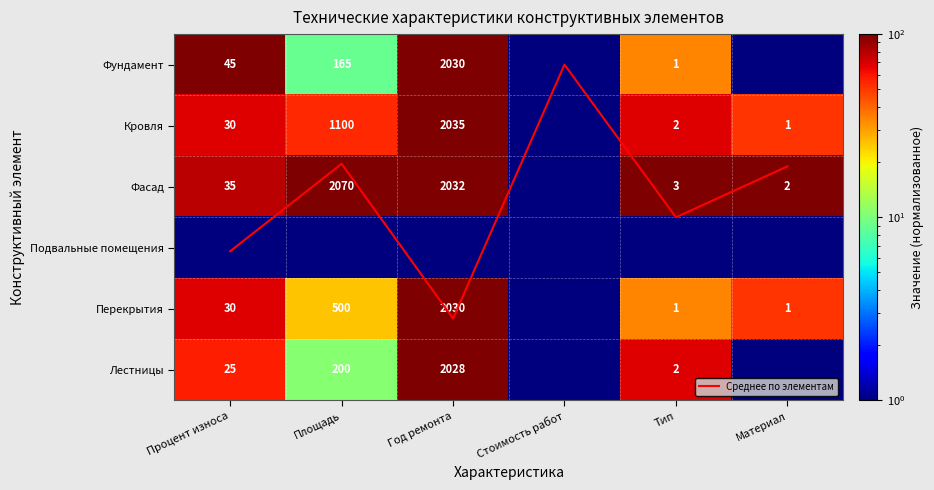

What is the maximum value shown in the chart?

101.0